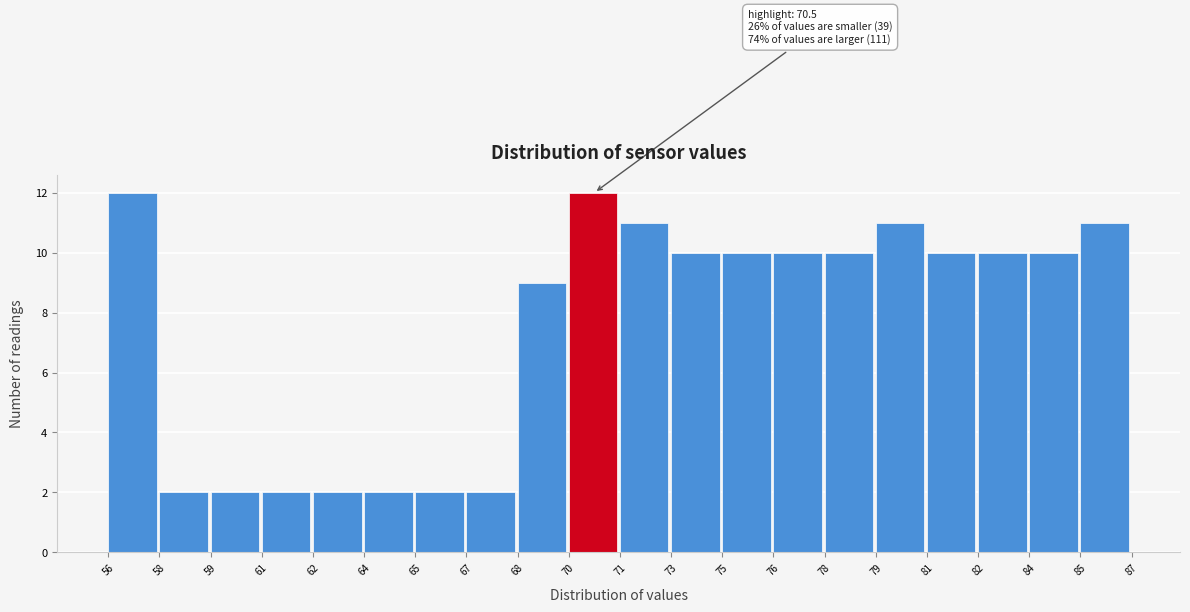

Reading right to left, transcribe all the data shown in this chart.

11	10	10	10	11	10	10	10	10	11	12	9	2	2	2	2	2	2	2	12